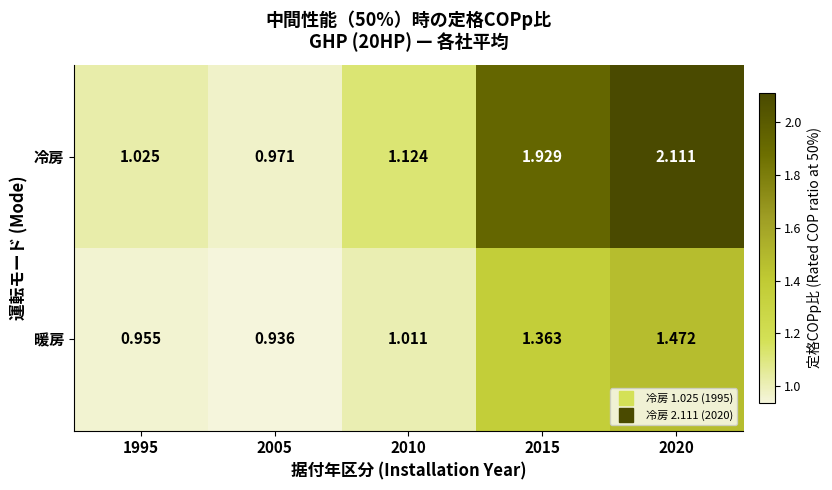

Rank the series by their maximum value, from lowest to highest.

暖房, 冷房